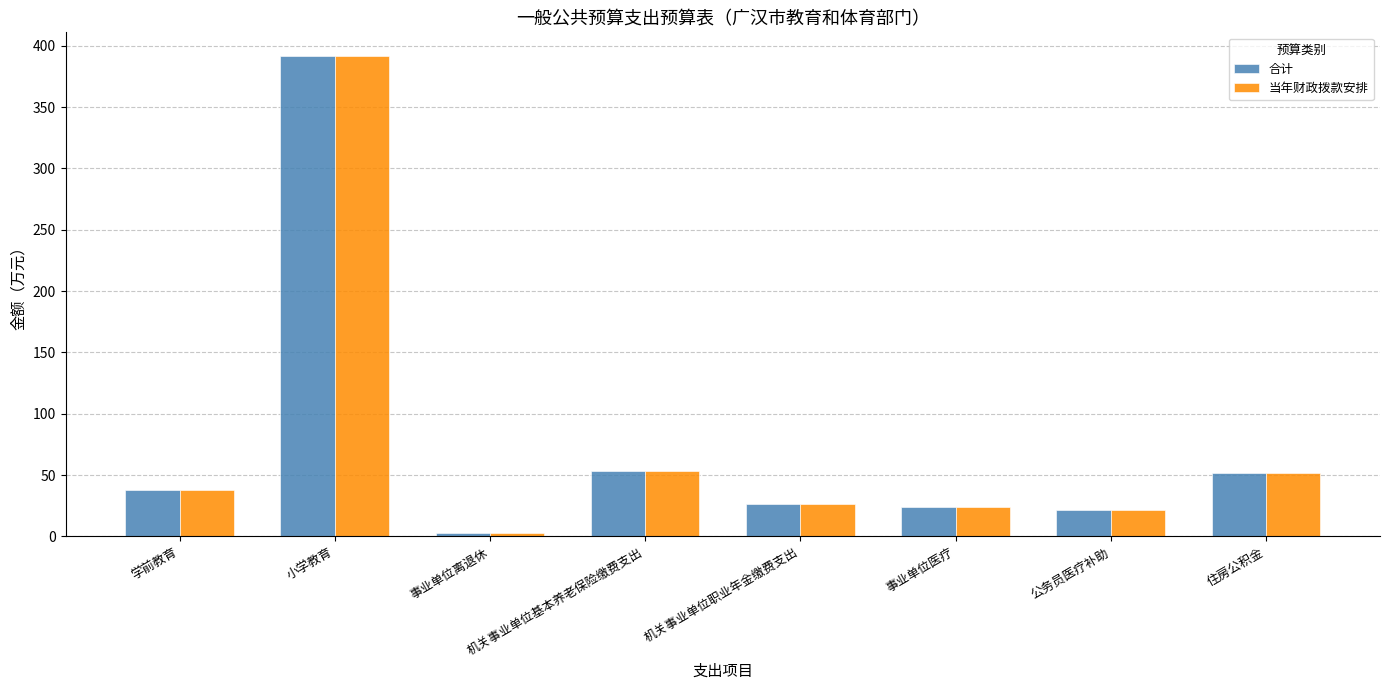

What is the total value across all series at 住房公积金?

103.6